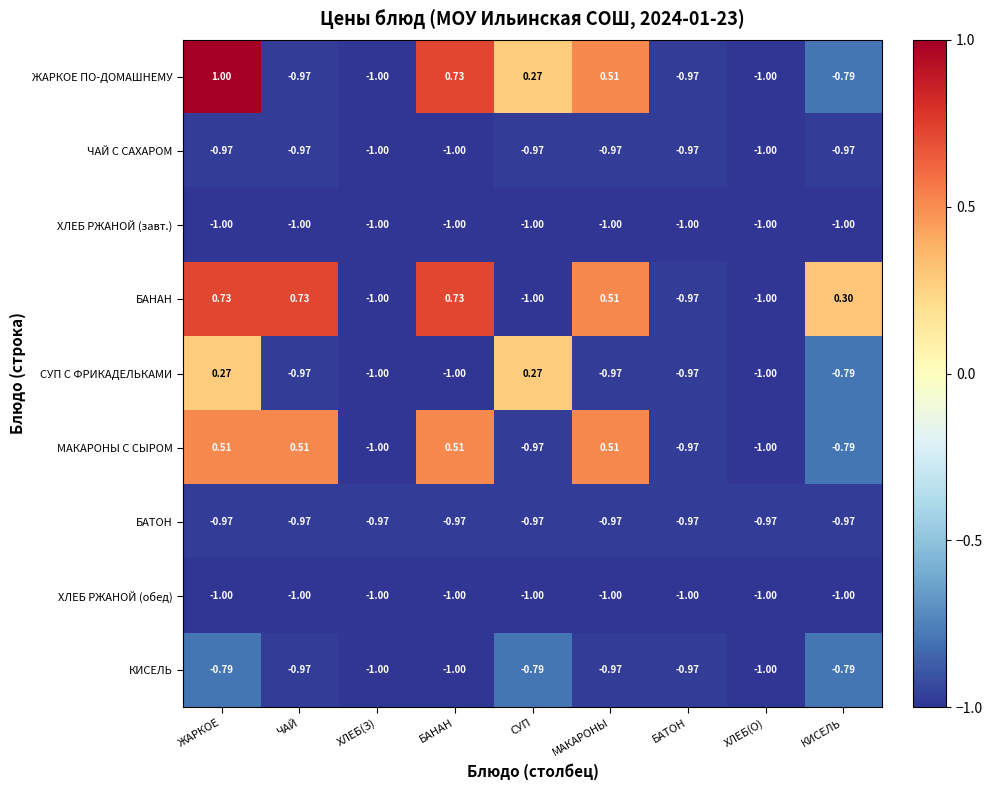

Is the value of МАКАРОНЫ С СЫРОМ at ЧАЙ greater than the value of ХЛЕБ РЖАНОЙ (завт.) at БАНАН?

Yes